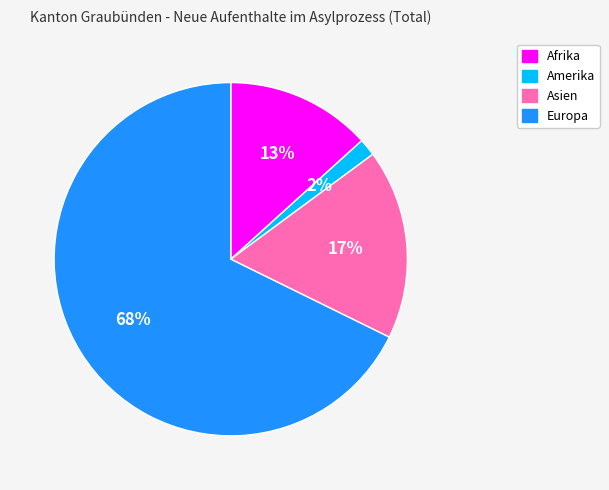

To the nearest percent, what portion does Asien represent?

17%